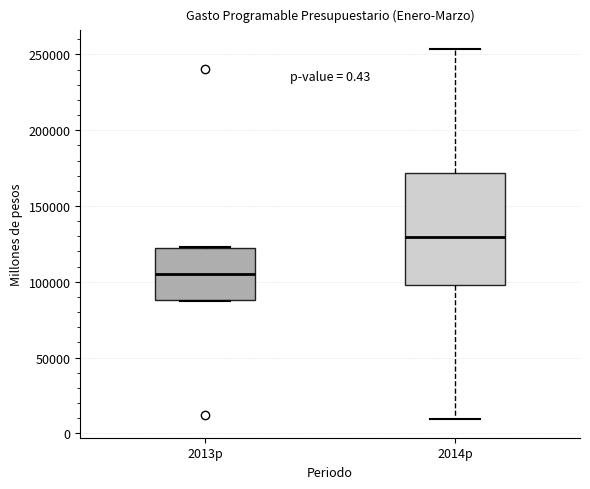

Which box's median line is the highest?

2014p